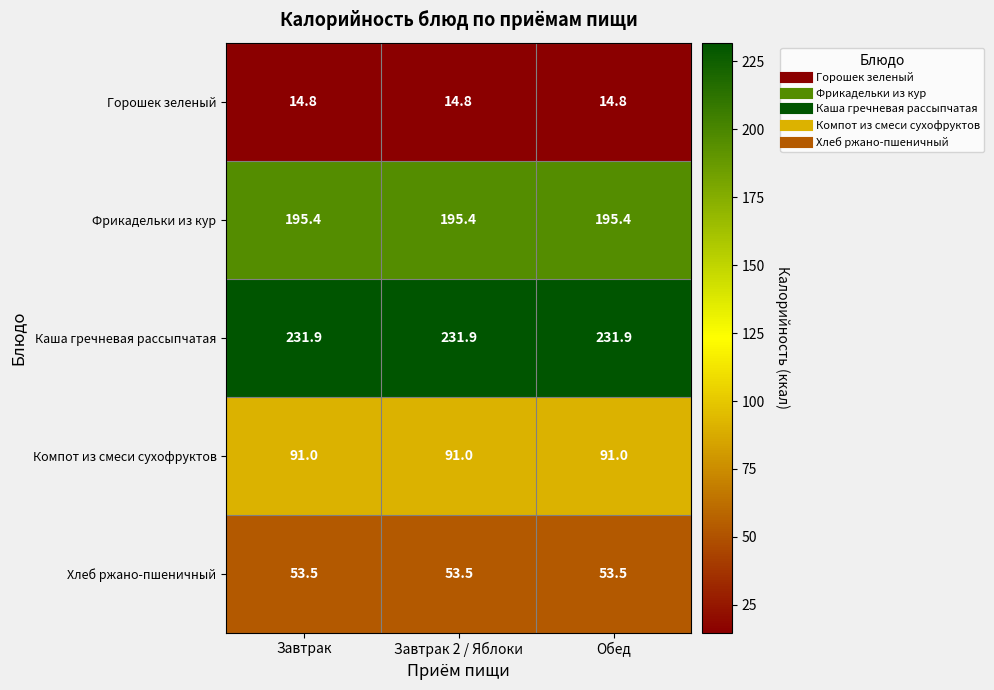

What is the difference between the highest and lowest values at Завтрак 2 / Яблоки?

217.1